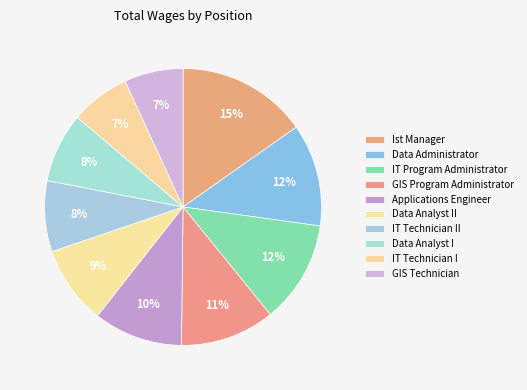

Is Data Analyst I the majority of the pie?

No